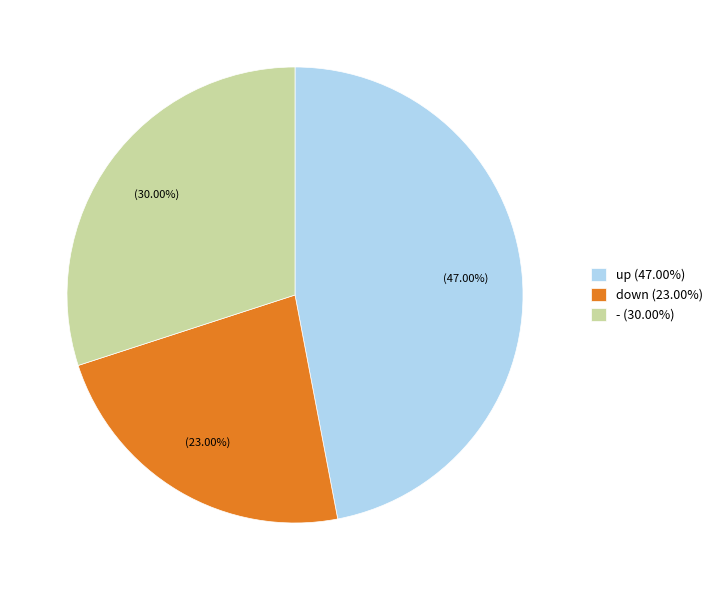

Rank the categories by value from highest to lowest.

up, -, down